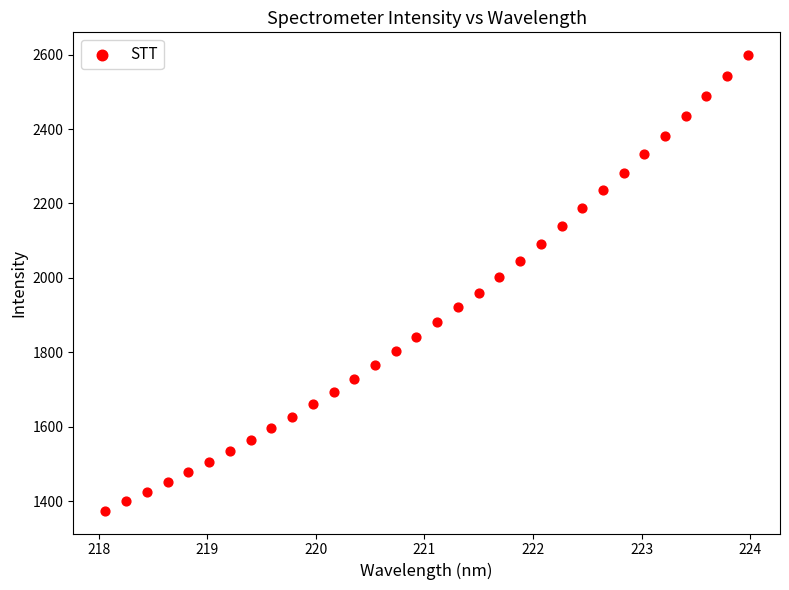

What is the range of X values (max minus min)?

5.9